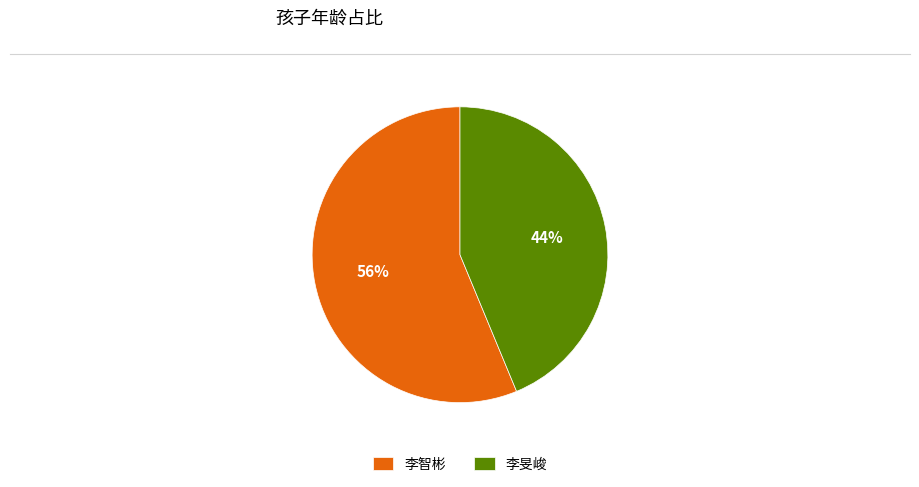

What is the smallest slice in the pie chart?

李旻峻